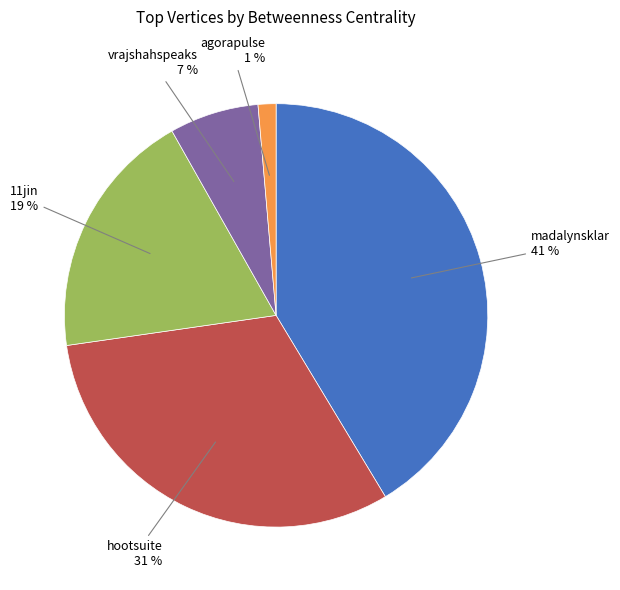

Does any single category account for the majority?

No